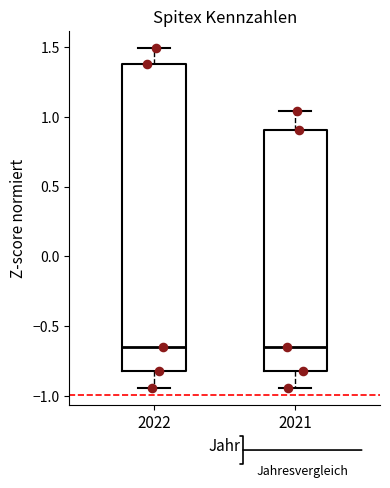

Reading left to right, read every box against the y-axis: the position of its median line, the range the box covers, and the ends of its whiskers. The values are not printed on the chart, so give them approximately, as read against the axis.

2022: median -0.65, box -0.80 to 1.40, whiskers -0.95 to 1.50
2021: median -0.65, box -0.80 to 0.90, whiskers -0.95 to 1.05